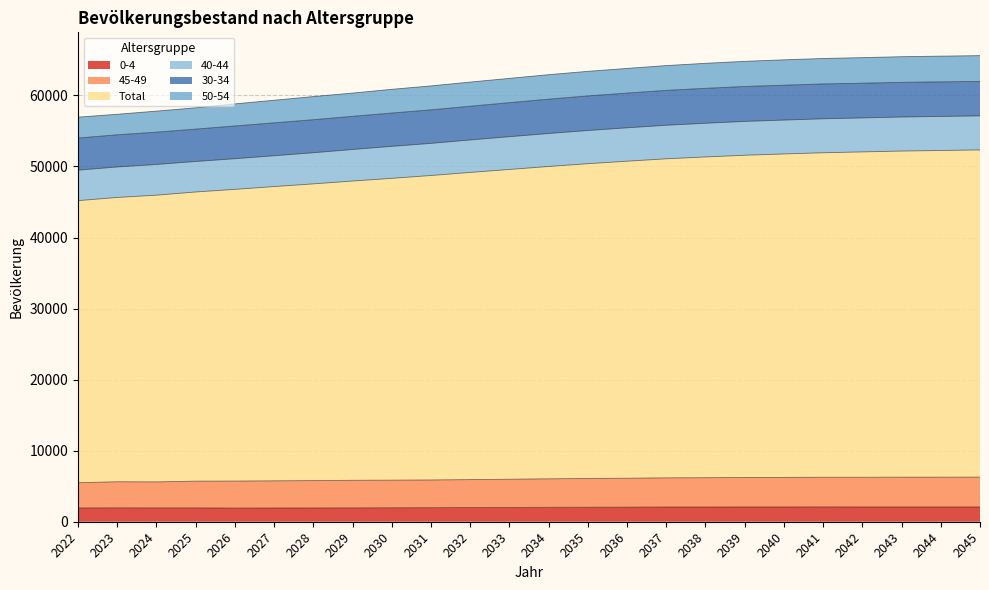

How many data points in 0-4 are above 2030?

11